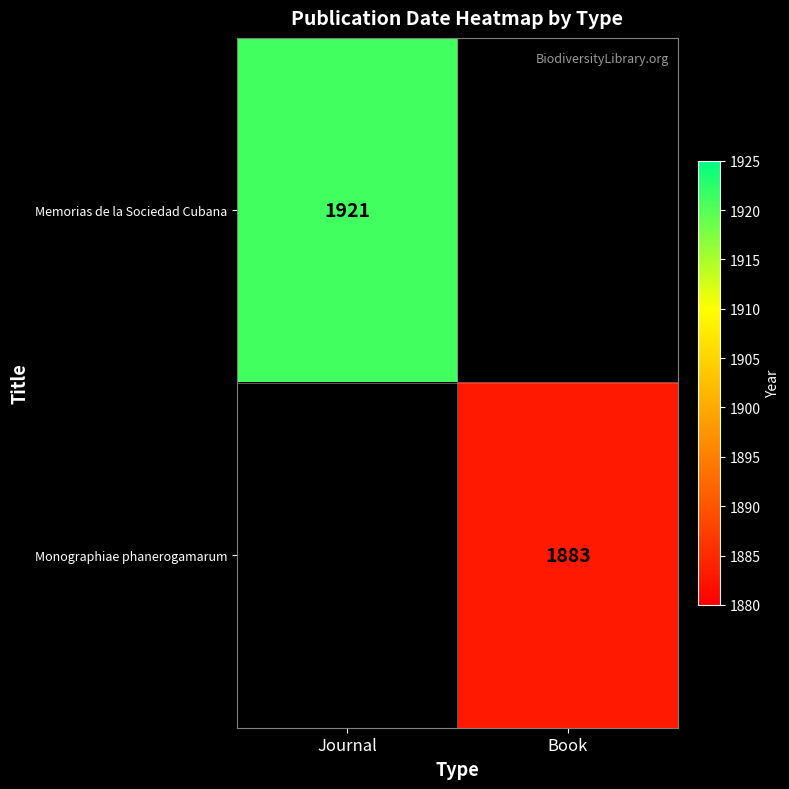

True or false: Memorias de la Sociedad Cubana has a value of 1049 at Journal.

False